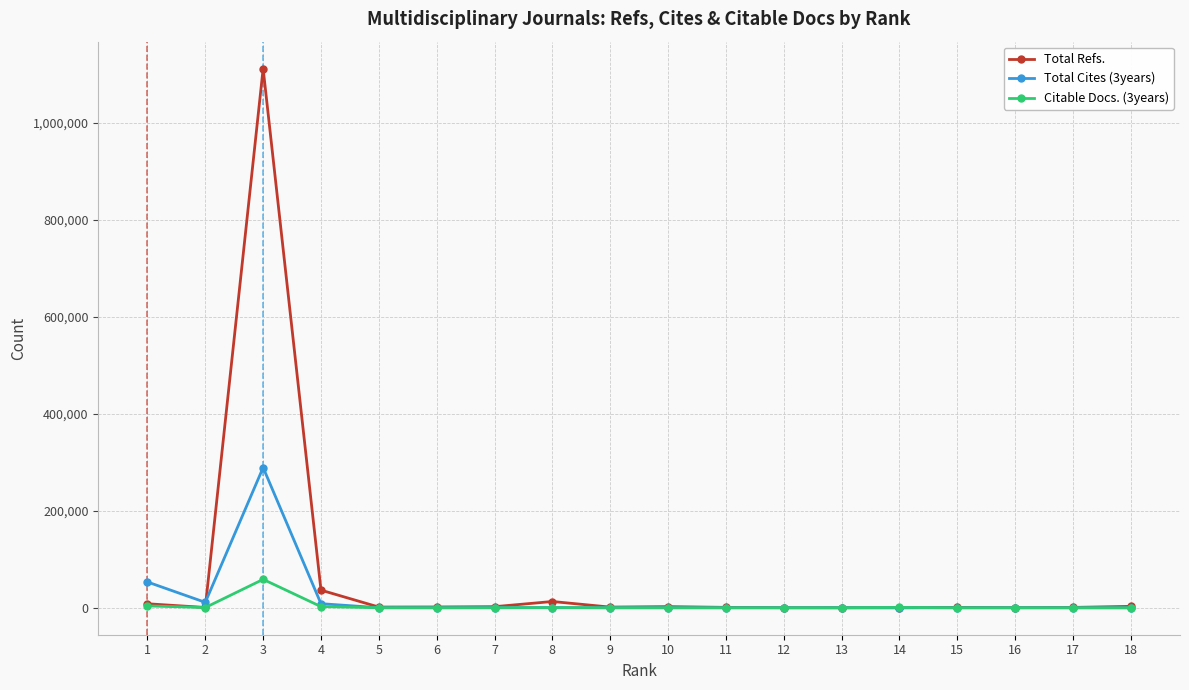

What is the maximum value shown in the chart?

1111453